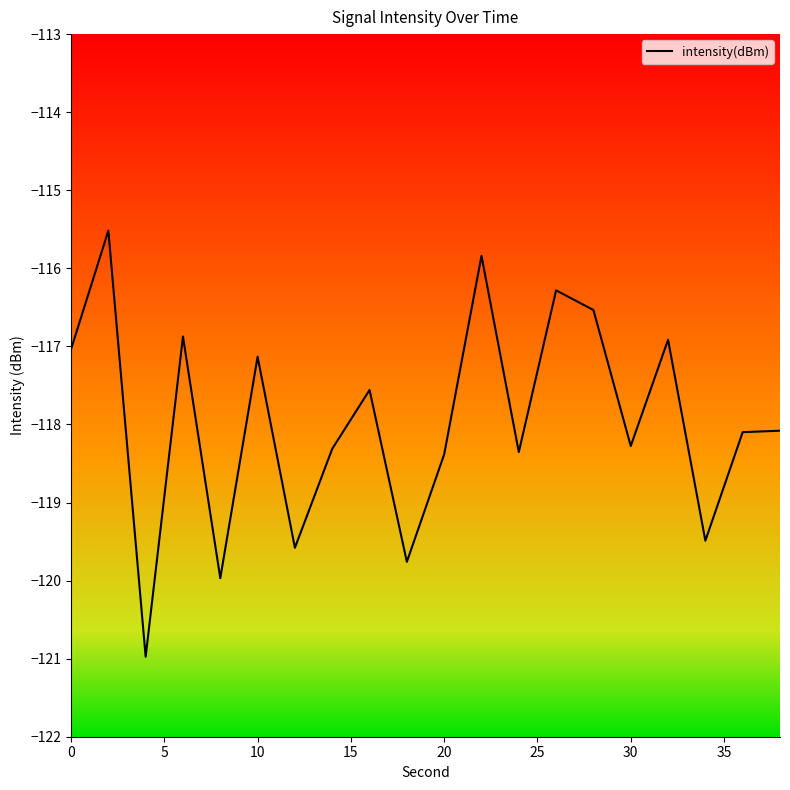

What is the minimum value shown in the chart?

-121.0